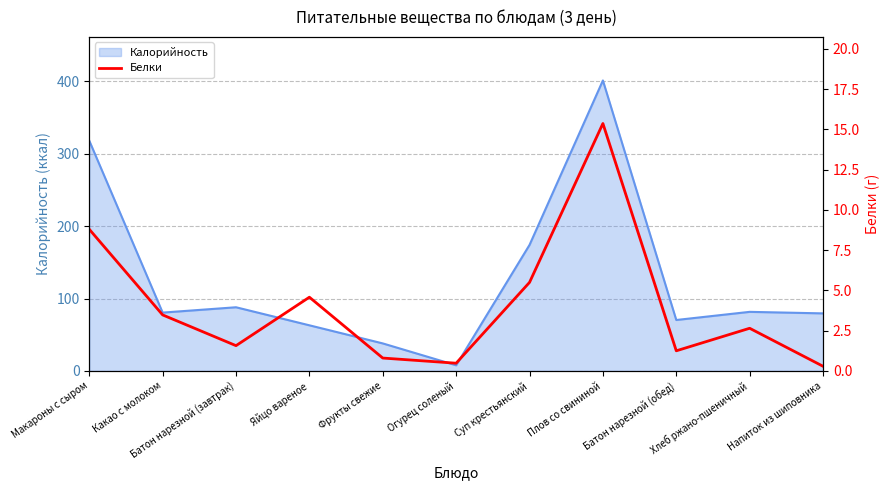

What is the greatest value displayed?

15.4